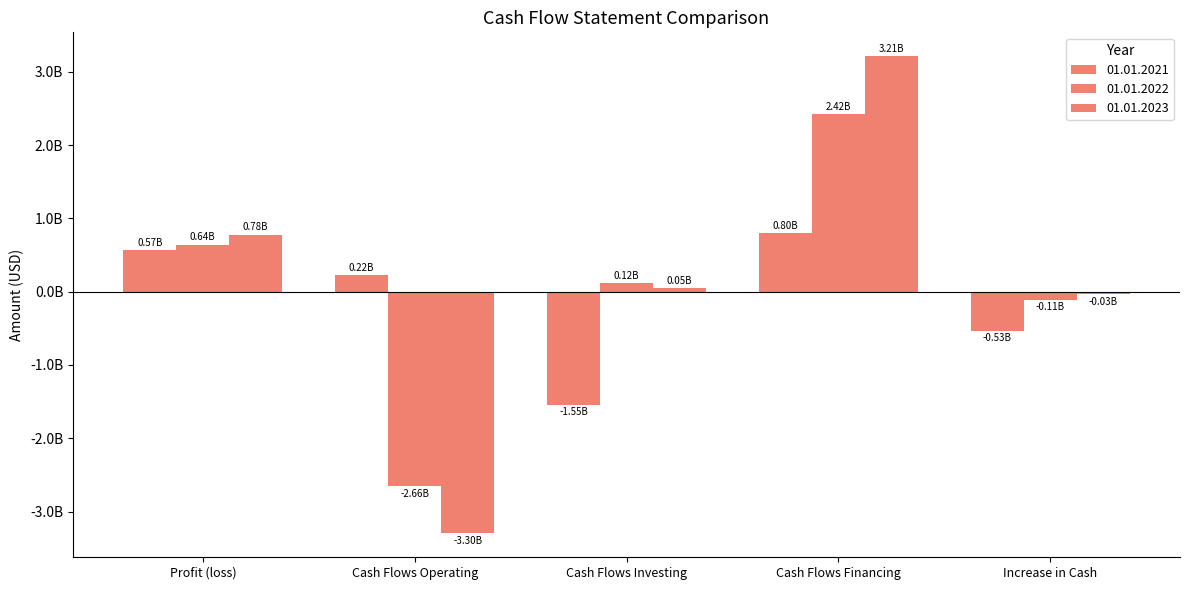

Are the bars grouped side by side (vs. stacked)?

Yes